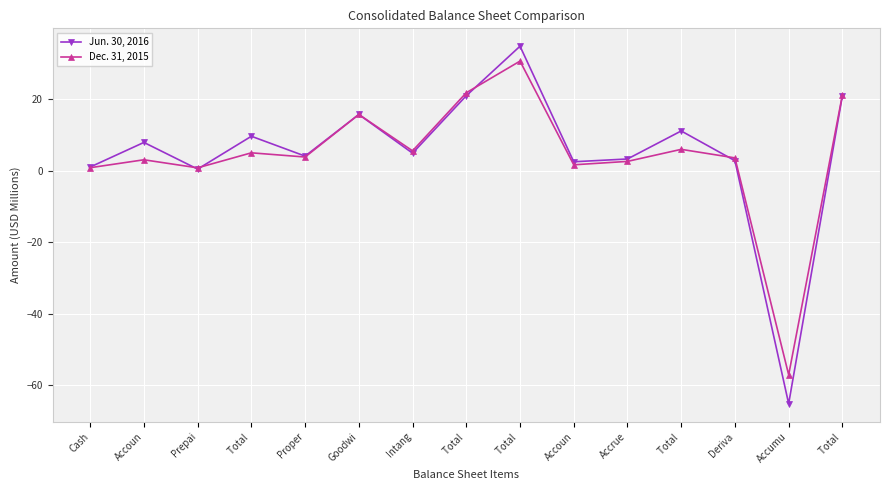

What is the label of the 13th point from the left?

Deriva